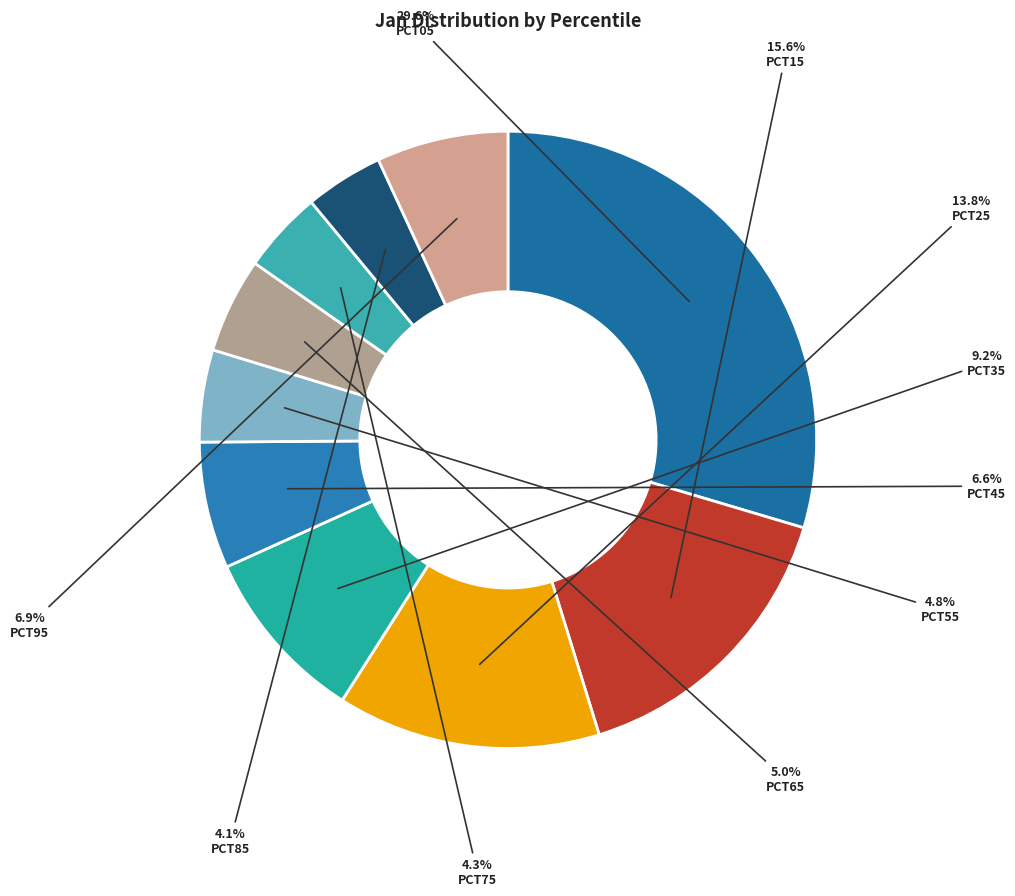

Count the number of slices in the pie.

10